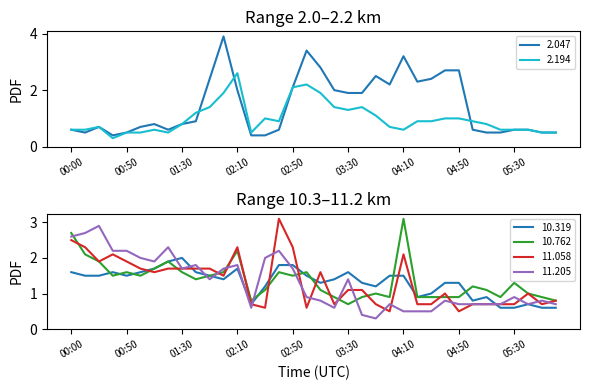

Does the chart display data point markers on the line(s)?

No